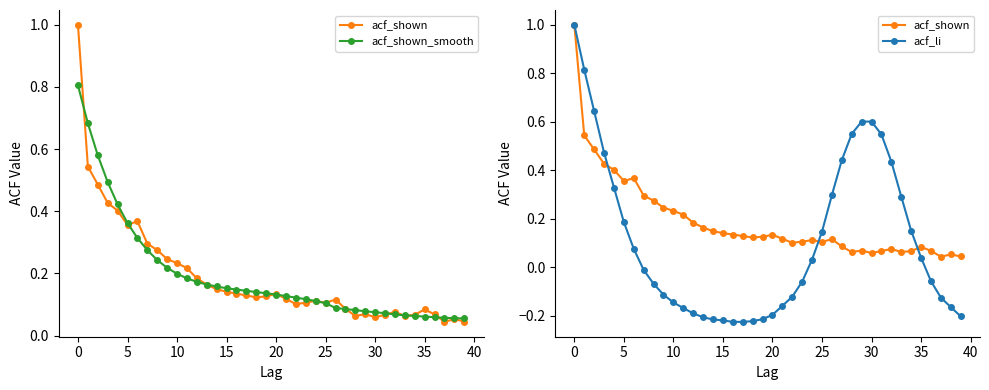

Rank the series by their maximum value, from highest to lowest.

acf_shown, acf_li, acf_shown_smooth